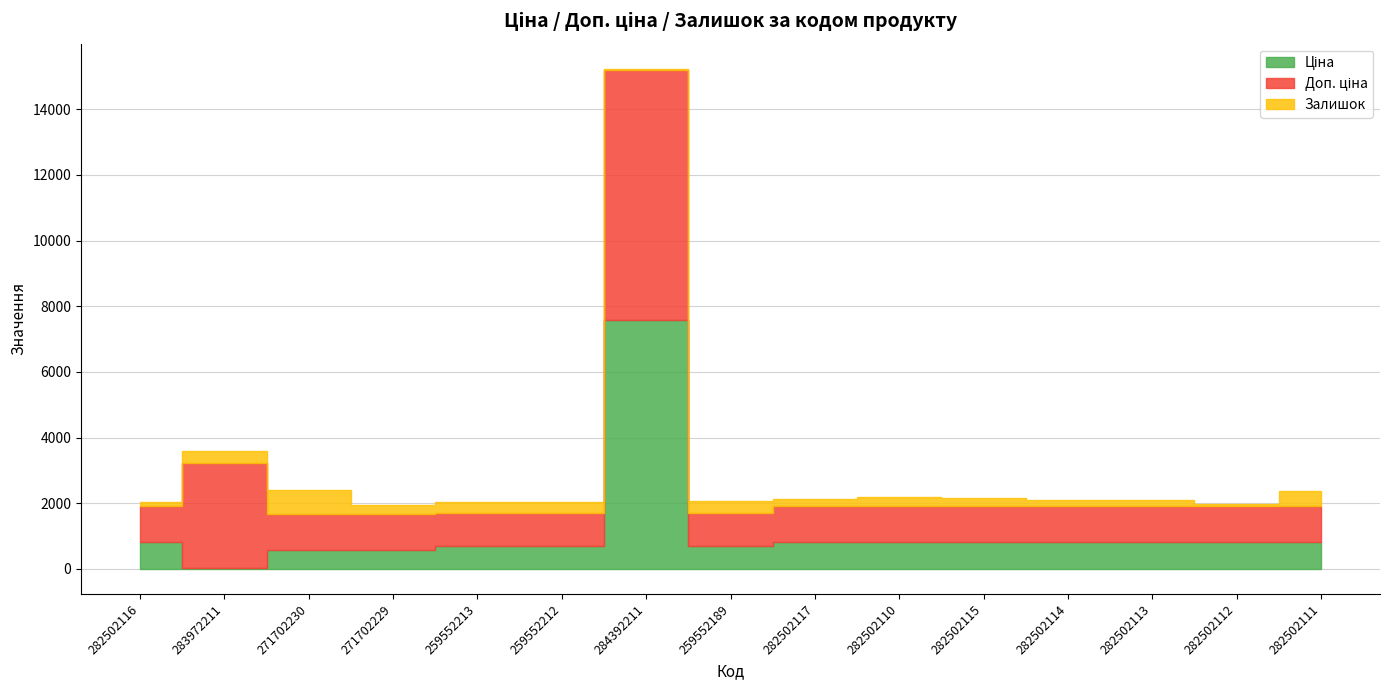

What position from the right is 282502115?

5